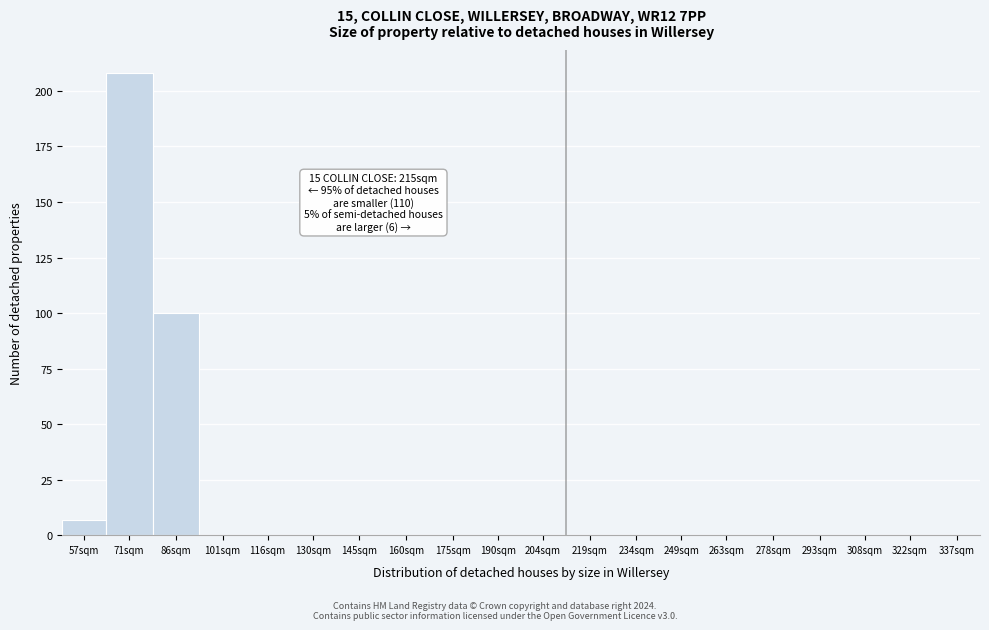

Reading right to left, what are all the values shown in this chart?

337sqm=0	322sqm=0	308sqm=0	293sqm=0	278sqm=0	263sqm=0	249sqm=0	234sqm=0	219sqm=0	204sqm=0	190sqm=0	175sqm=0	160sqm=0	145sqm=0	130sqm=0	116sqm=0	101sqm=0	86sqm=100	71sqm=208	57sqm=7